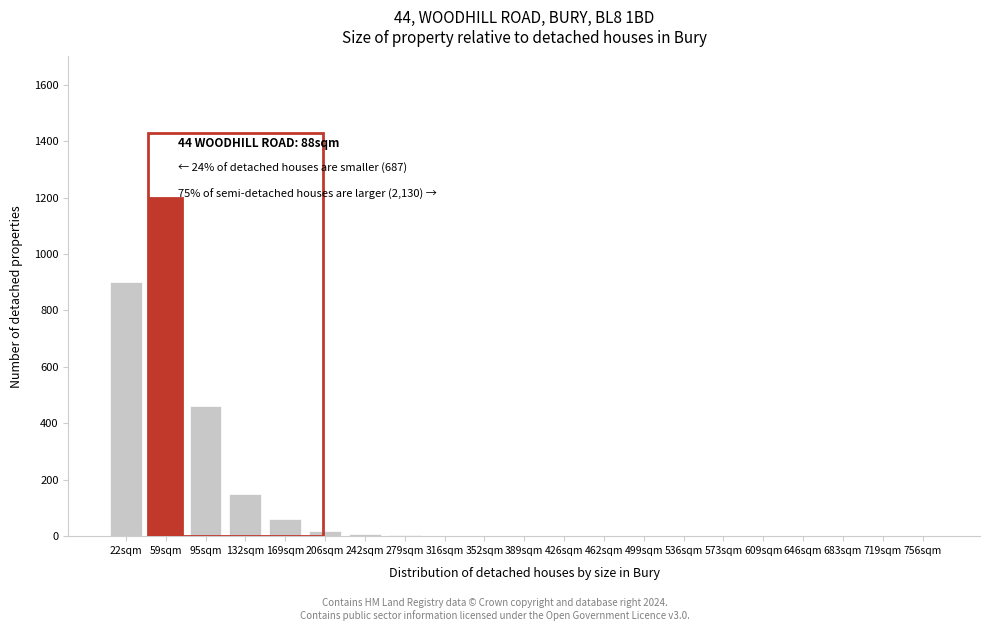

At which label is the value closest to 600?

95sqm